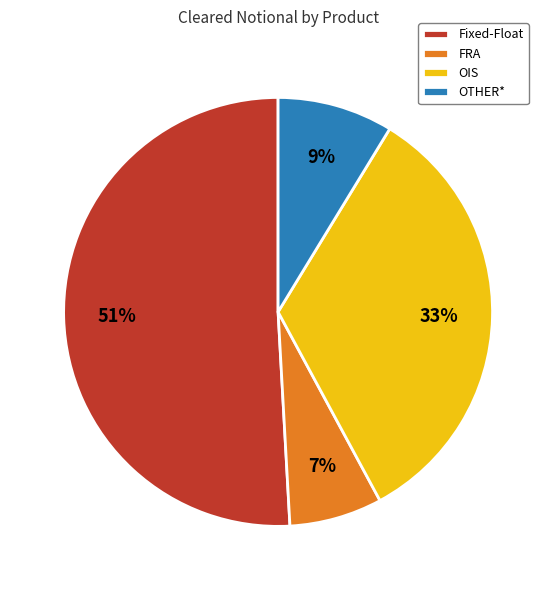

What is the smallest slice in the pie chart?

FRA